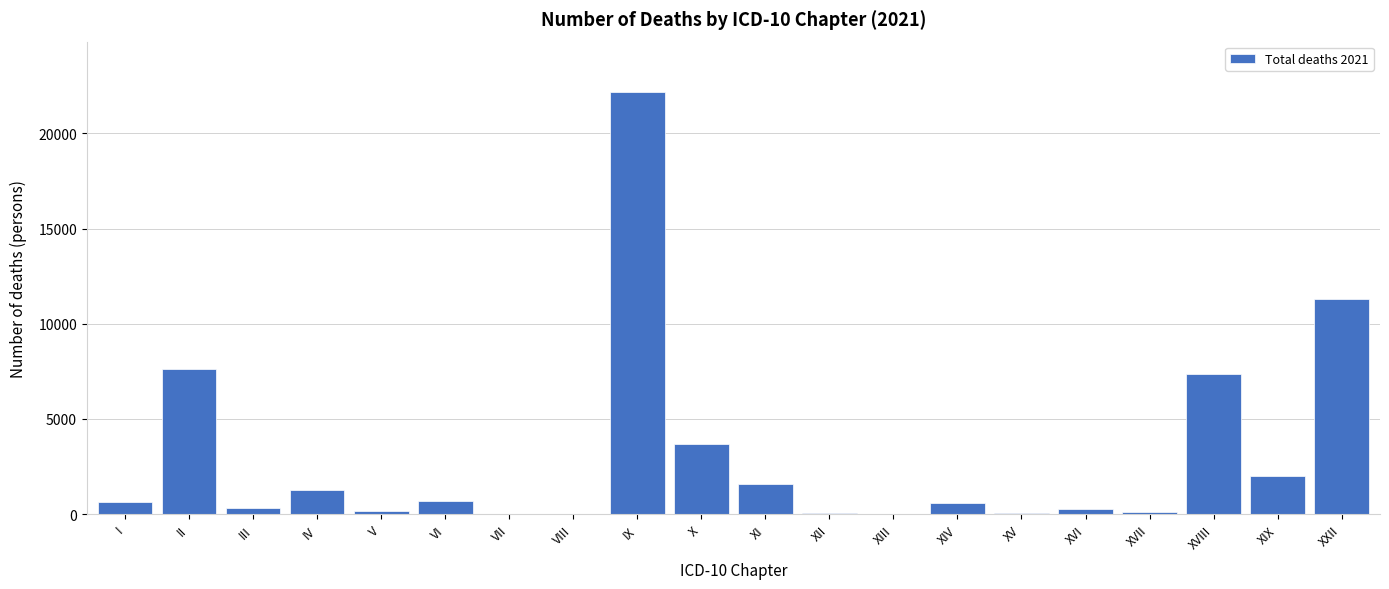

What is the sum of all values?

59906